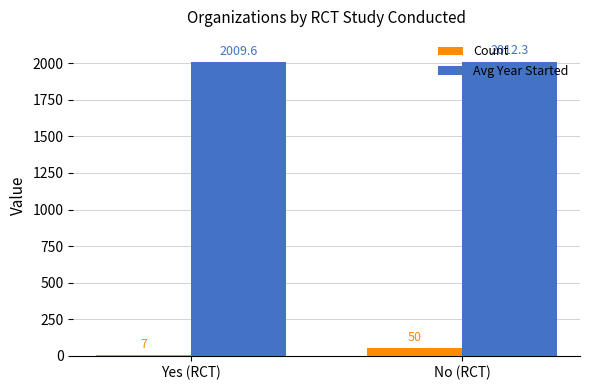

How many bars are there in total?

4